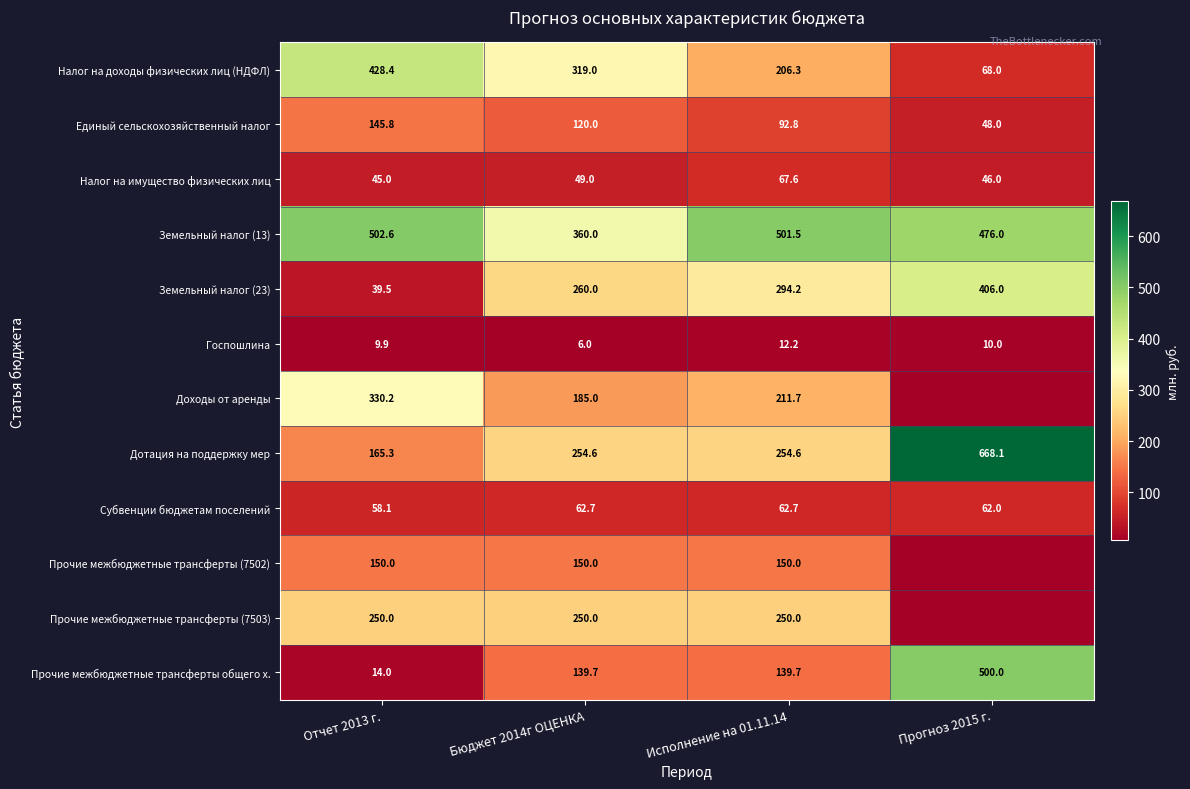

At which label does Единый сельскохозяйственный налог reach its minimum?

Прогноз 2015 г.